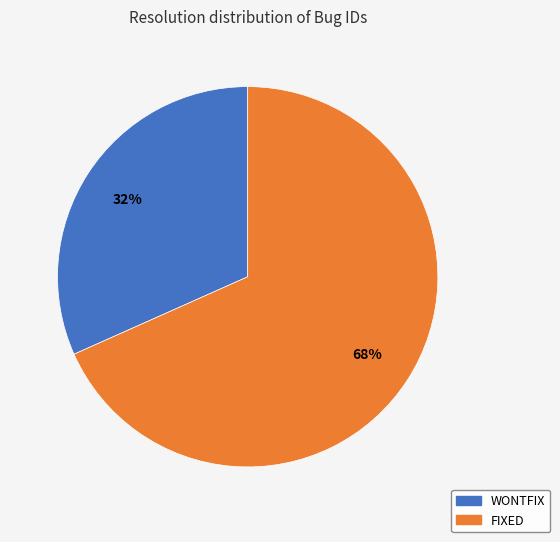

Combined, do FIXED and WONTFIX account for over 50%?

Yes